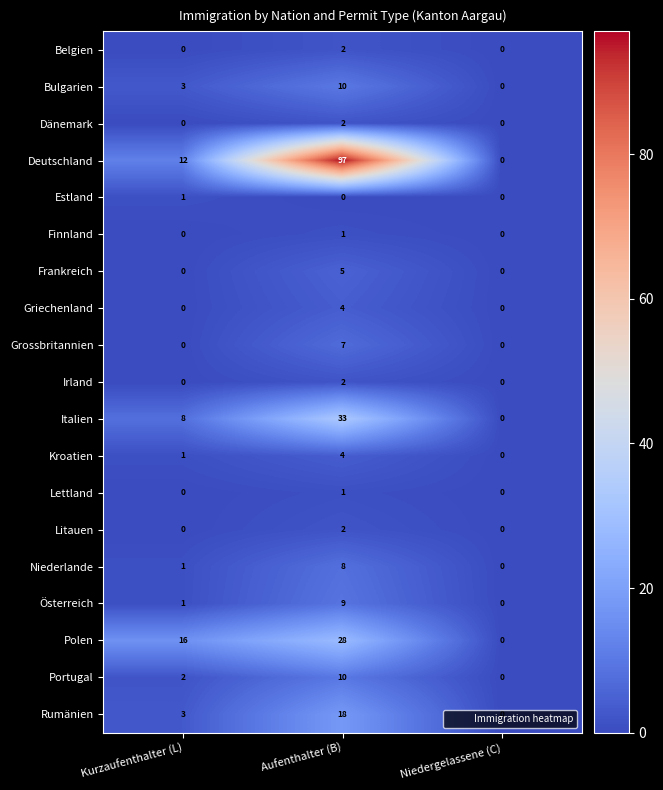

What is the approximate value of Italien at Kurzaufenthalter (L), to the nearest 5?

10